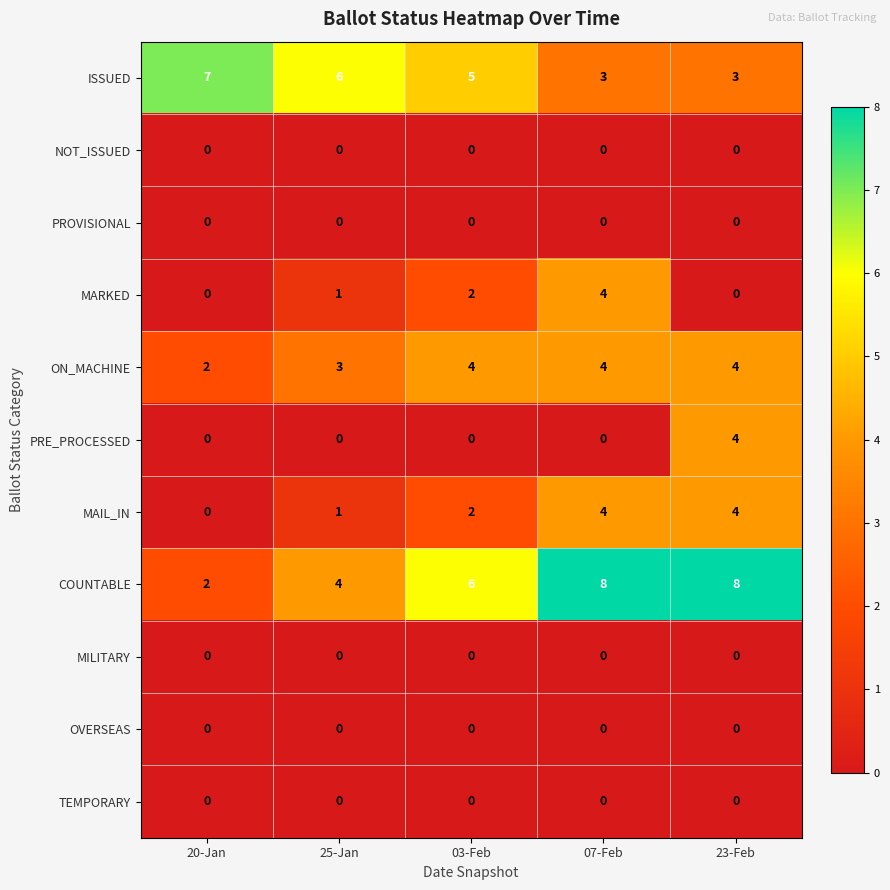

Is it true that MARKED equals 2 at 03-Feb?

True